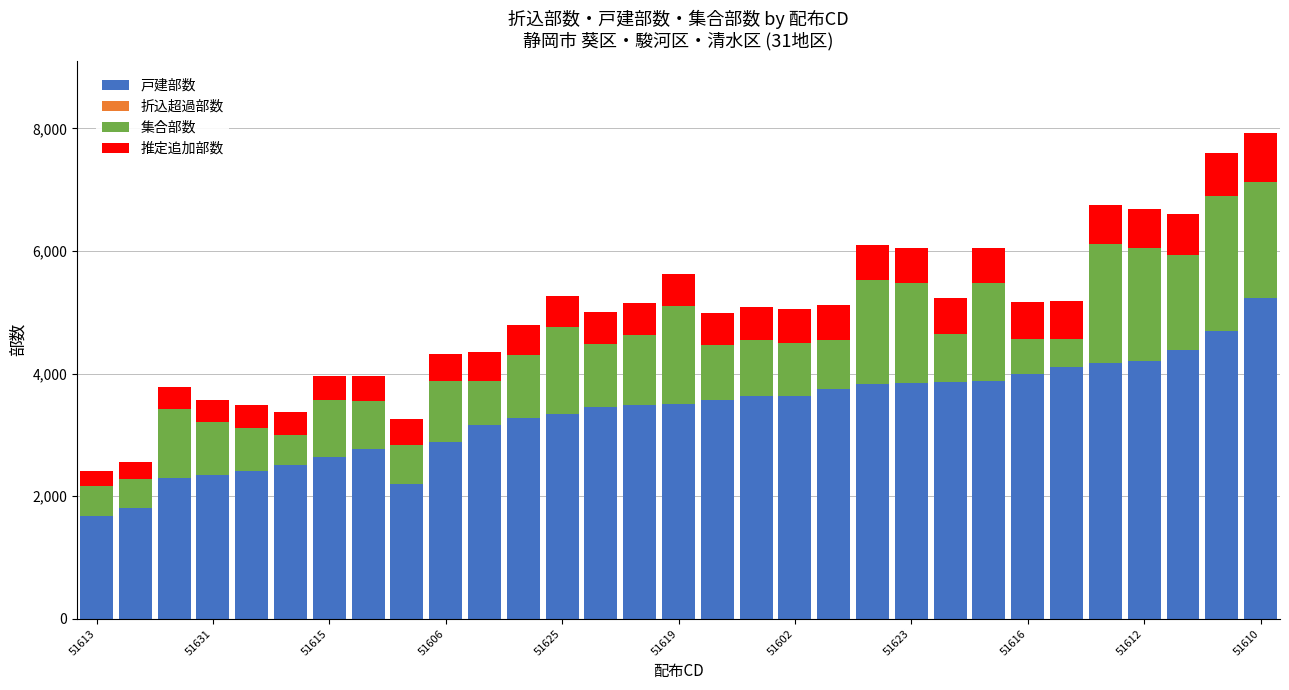

What is the difference between the maximum and minimum values in the 戸建部数 series?

3560